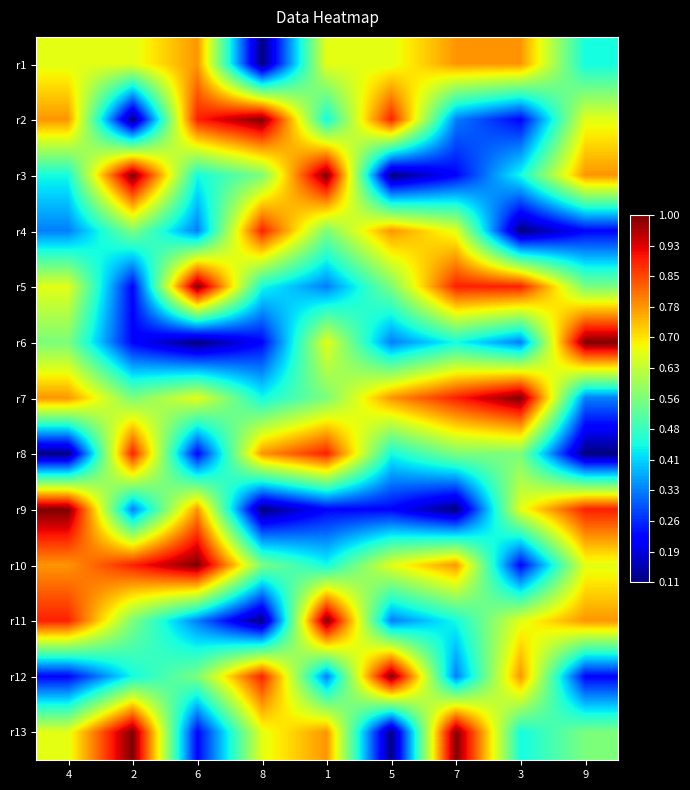

Which series changed the most between 4 and 6?

r11